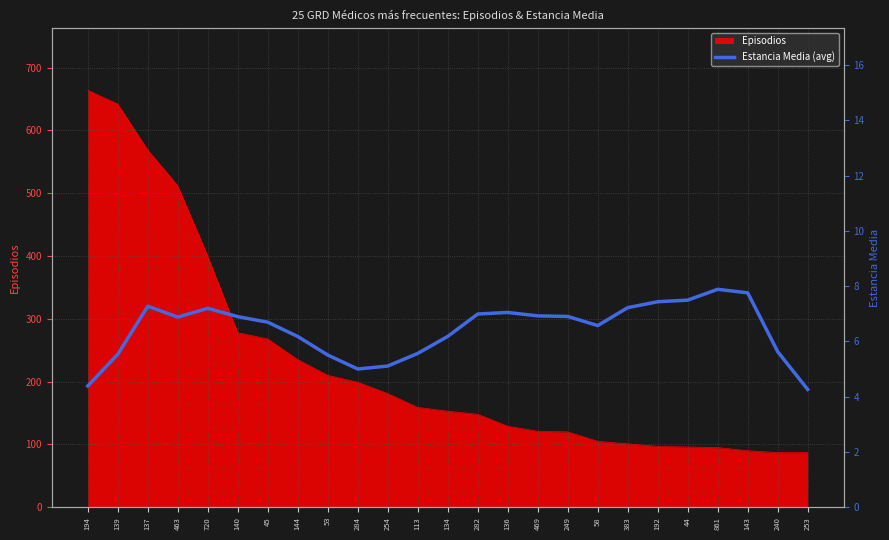

What is the highest value of the Episodios series?

664